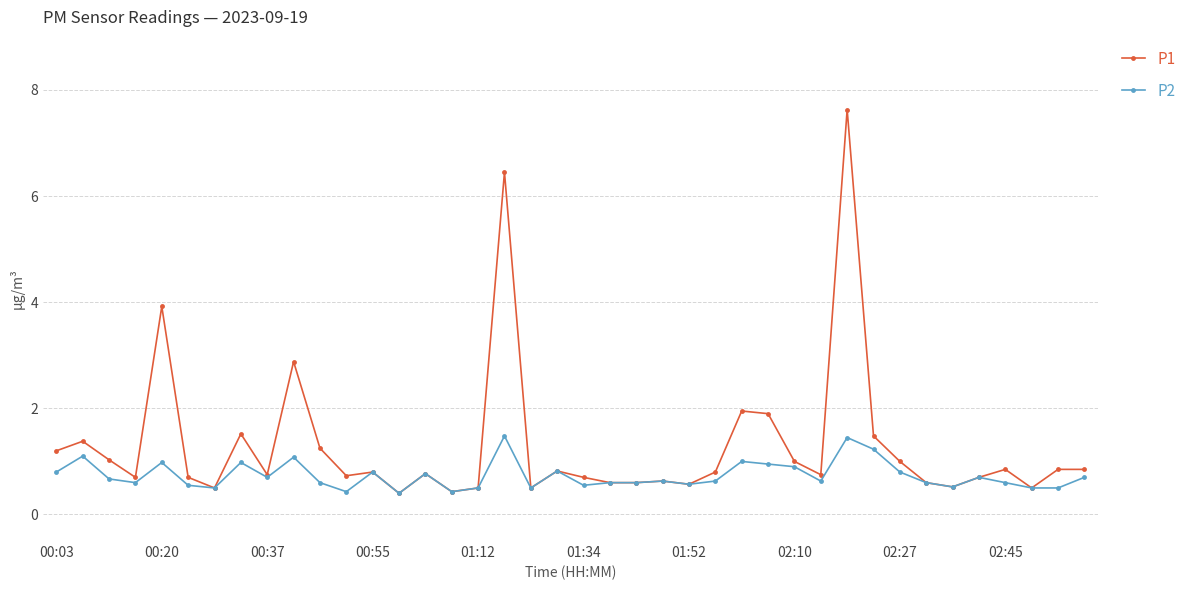

Which series has the widest spread of values?

P1